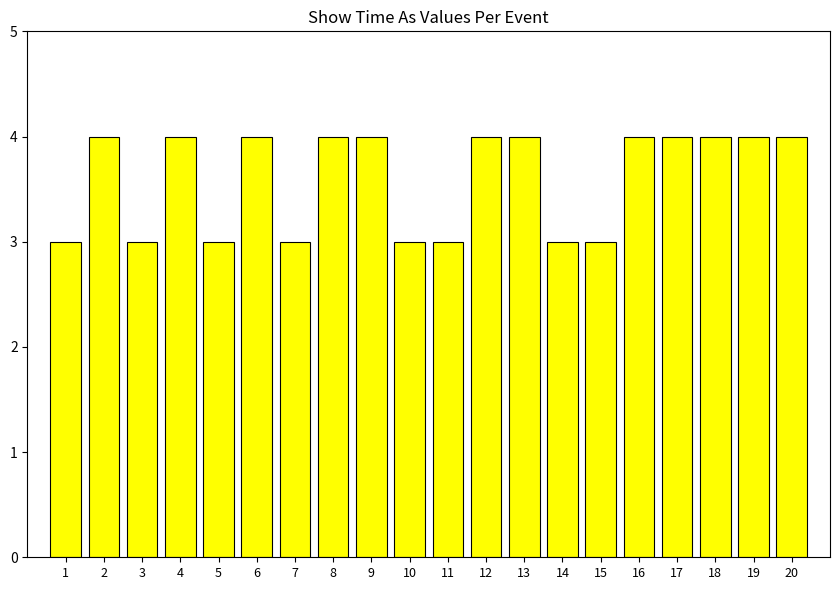

Which has a higher value, 19 or 5?

19